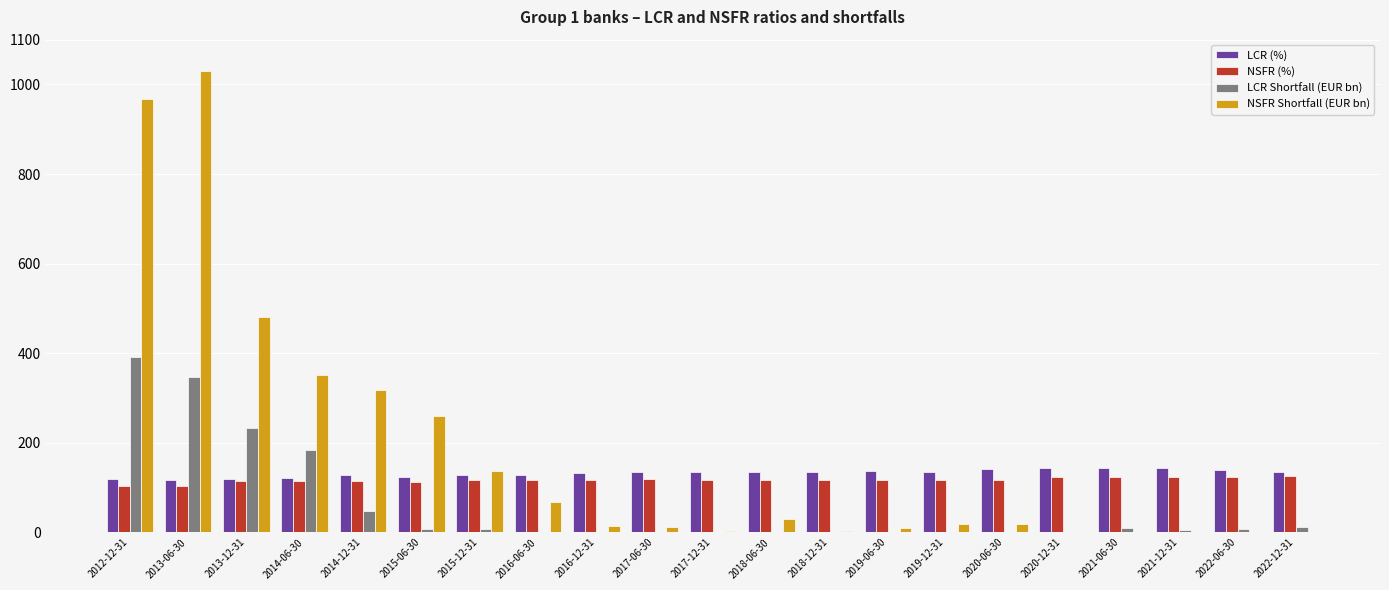

What is the sum of all NSFR Shortfall (EUR bn) values?

3716.3